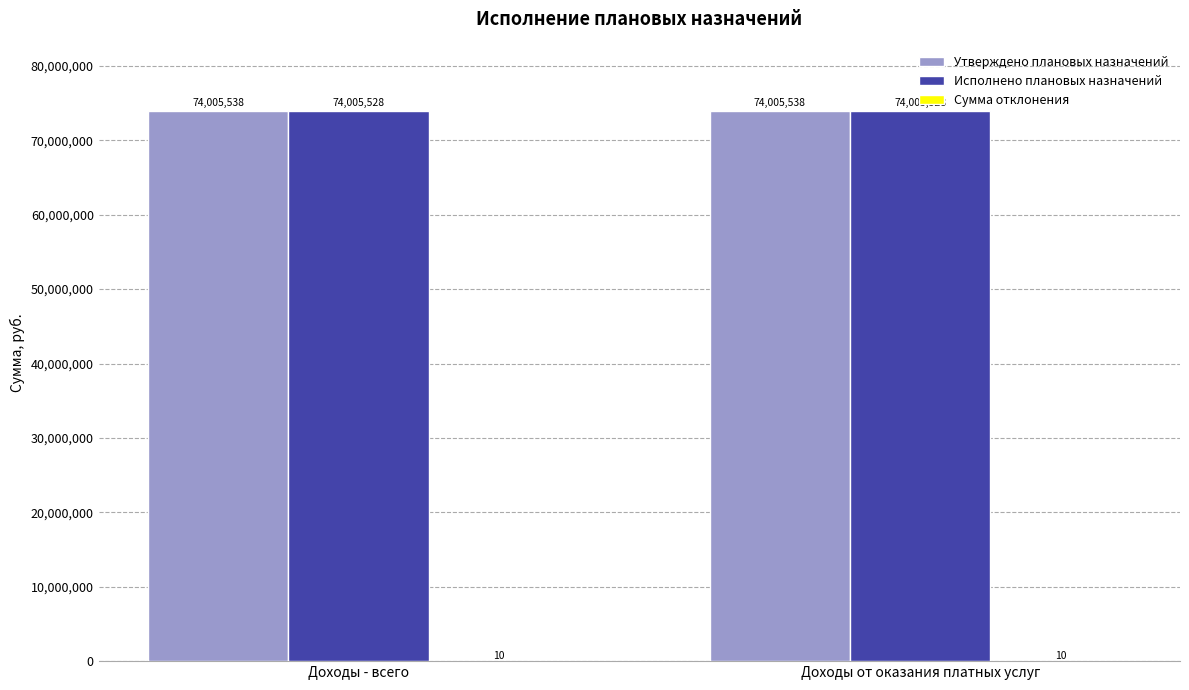

Which series has the largest total across all categories?

Утверждено плановых назначений